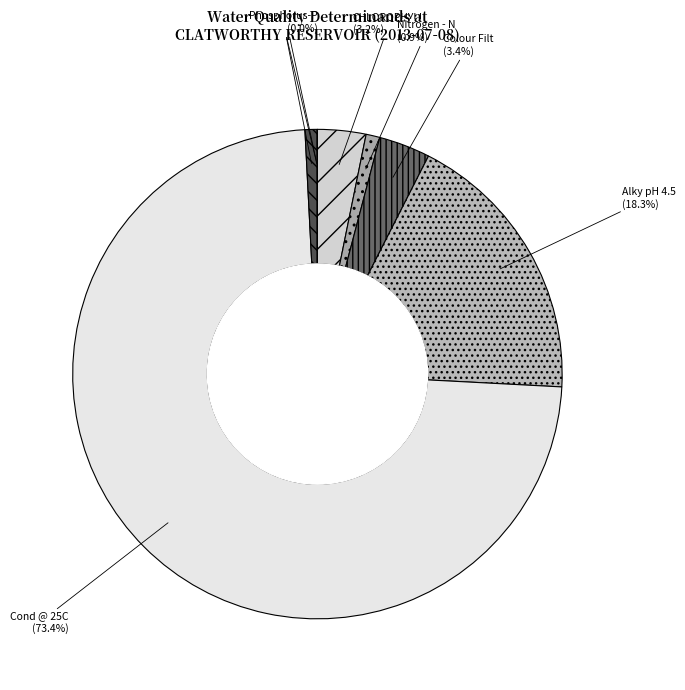

How much of the chart is everything except Alky pH 4.5?

81.7%